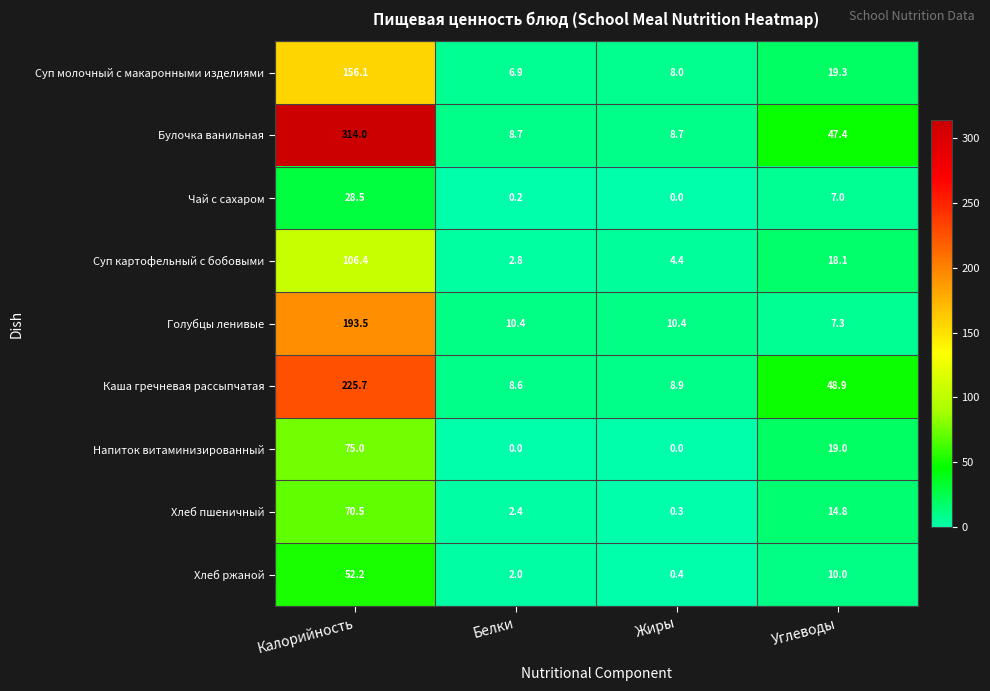

The value of Каша гречневая рассыпчатая at Белки is 13.0. True or false?

False